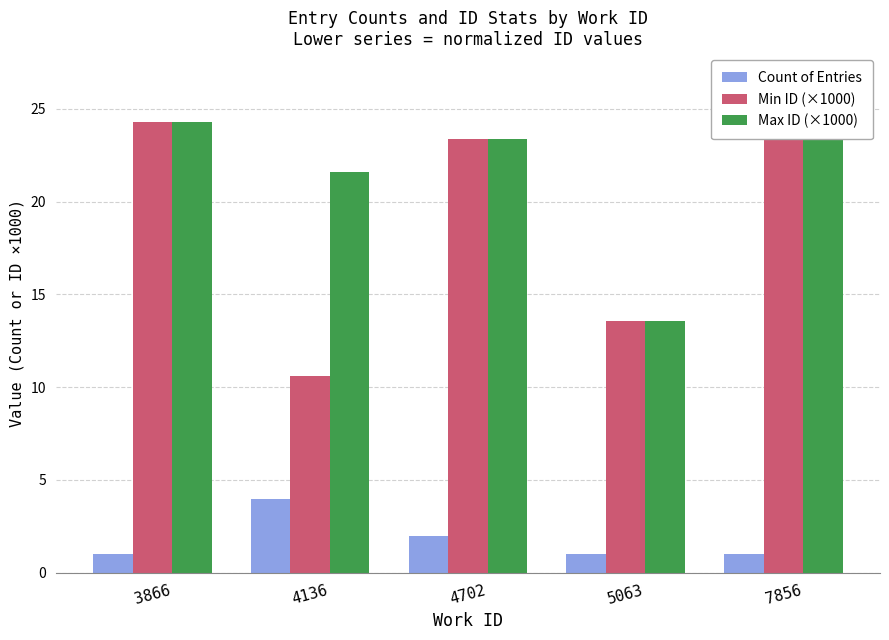

What is the difference between the highest and lowest values at 4702?

21.4